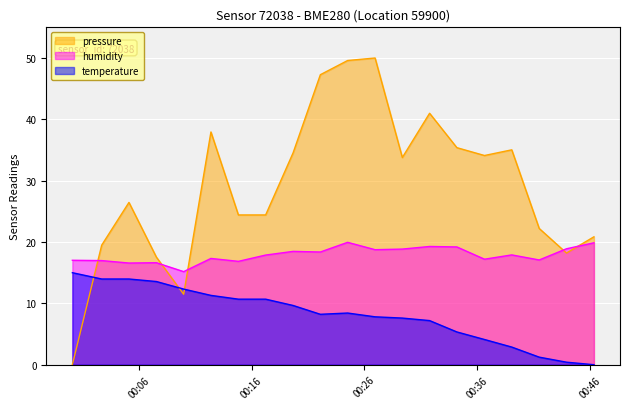

Which series has the largest total across all categories?

pressure